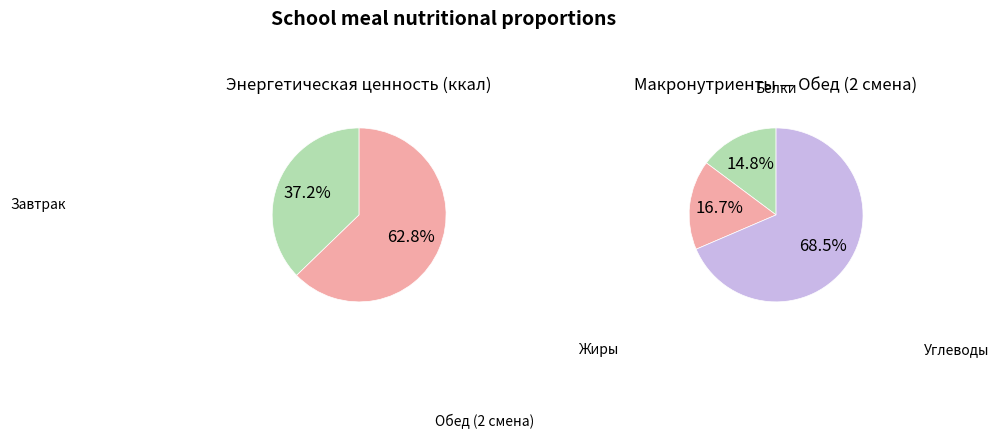

To the nearest percent, what is the difference between the Завтрак and Обед (2 смена) slice percentages?

26%